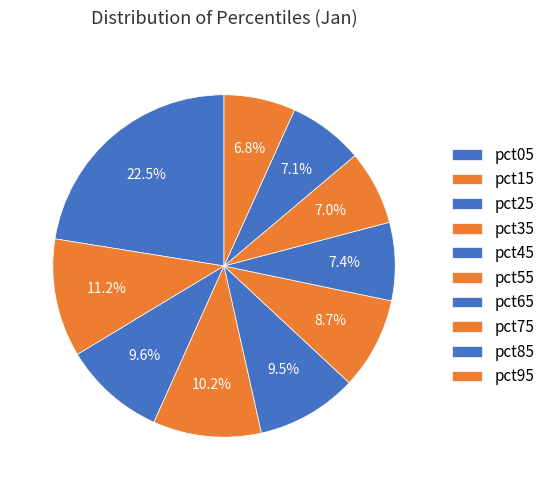

Does pct65 account for over 50% of the chart?

No